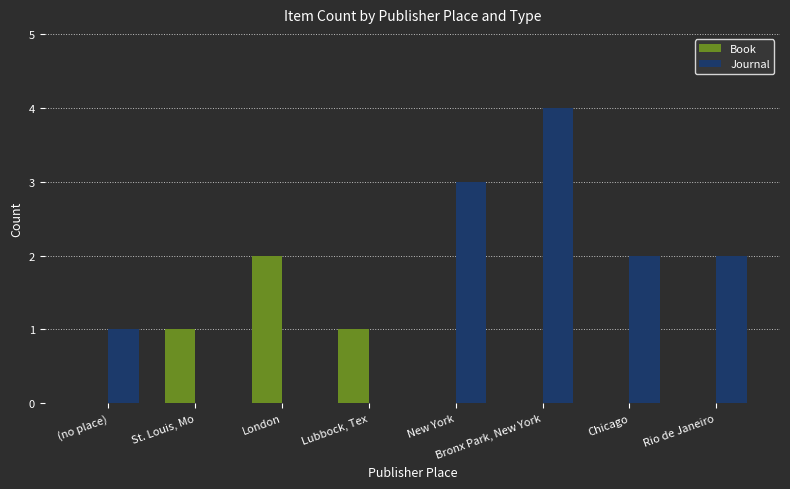

What is the sum of all Book values?

4